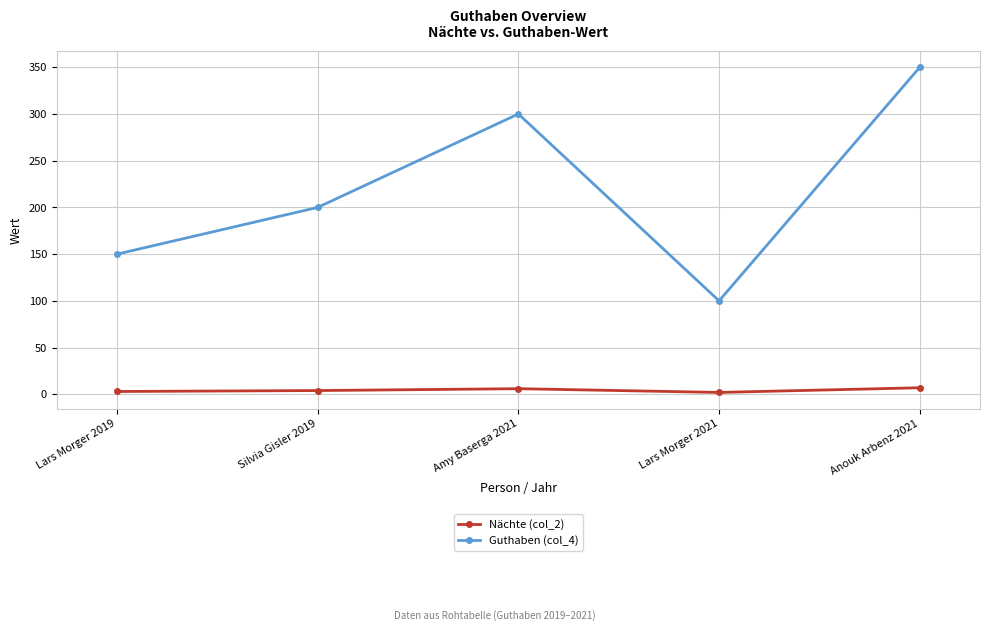

Is the value of Guthaben (col_4) at Anouk Arbenz 2021 greater than the value of Nächte (col_2) at Anouk Arbenz 2021?

Yes